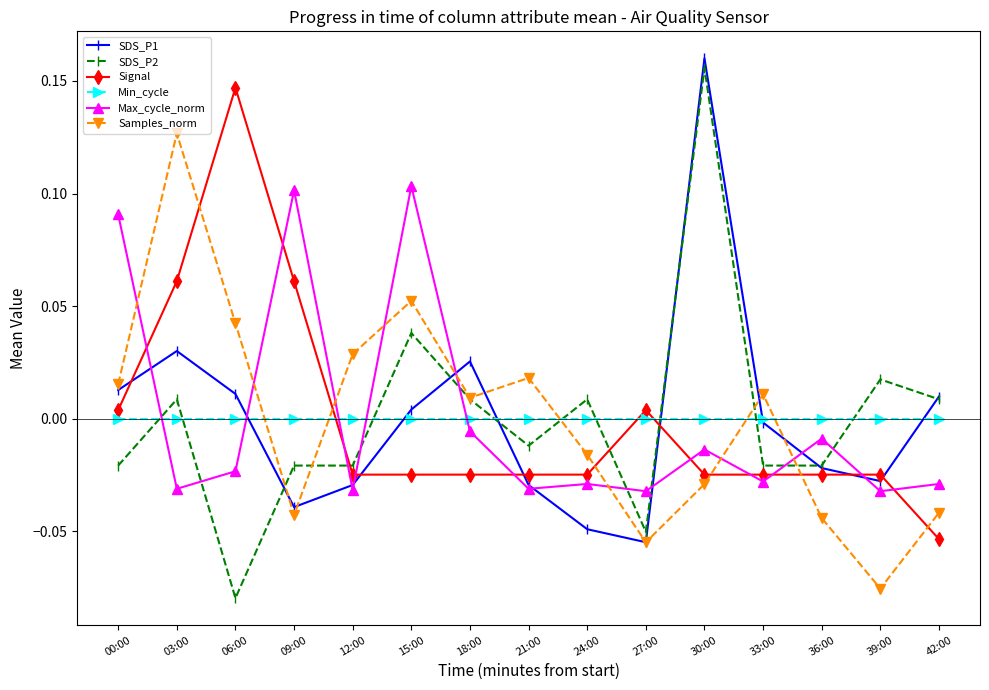

At which category is the sum across all series the highest?

30:00